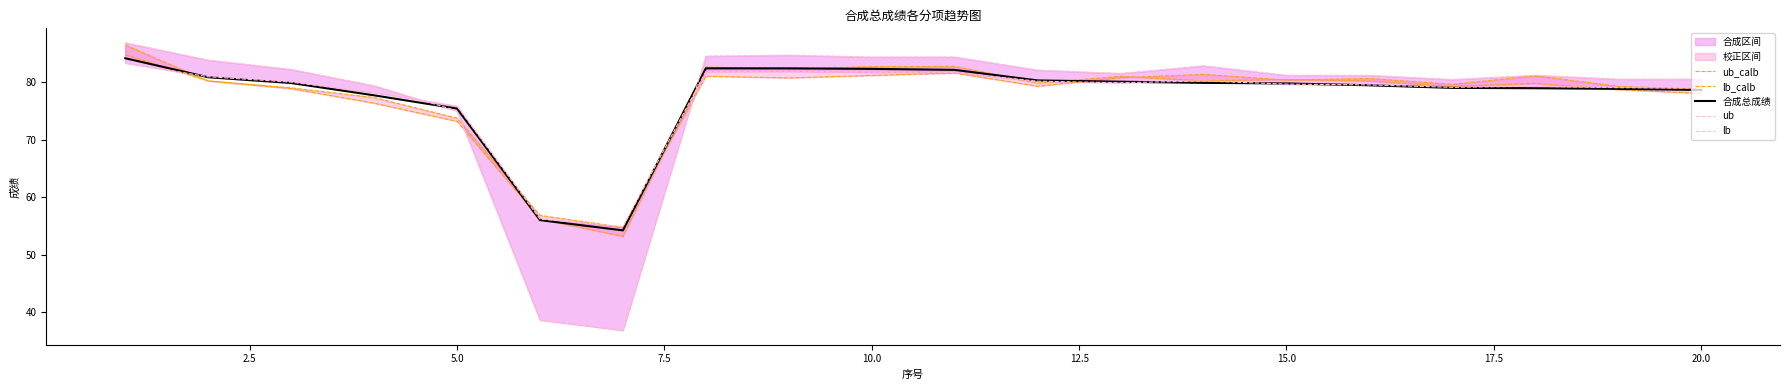

What is the highest value of the 合成总成绩 series?

84.2